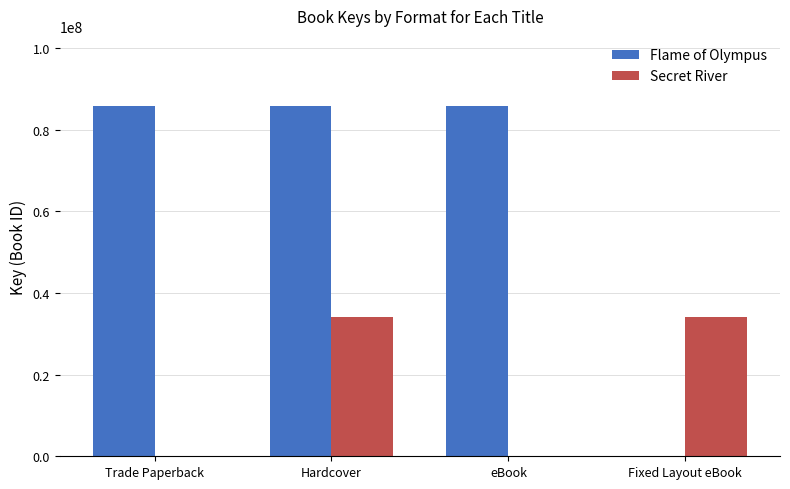

Which series changed the most between Hardcover and Fixed Layout eBook?

Flame of Olympus